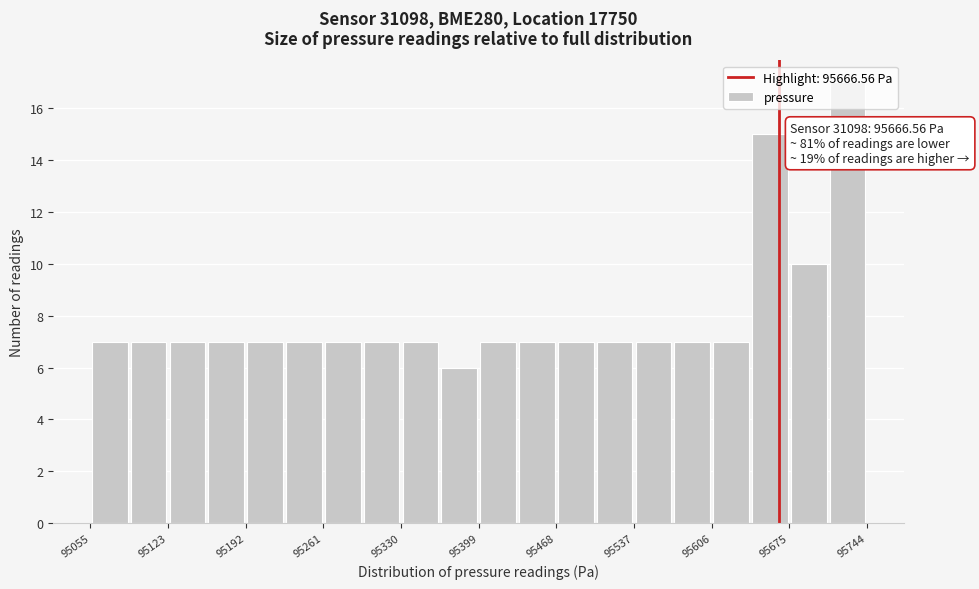

Around what value on the x-axis is the tallest bar? Give the approximate position of its centre, as read against the axis.

95730